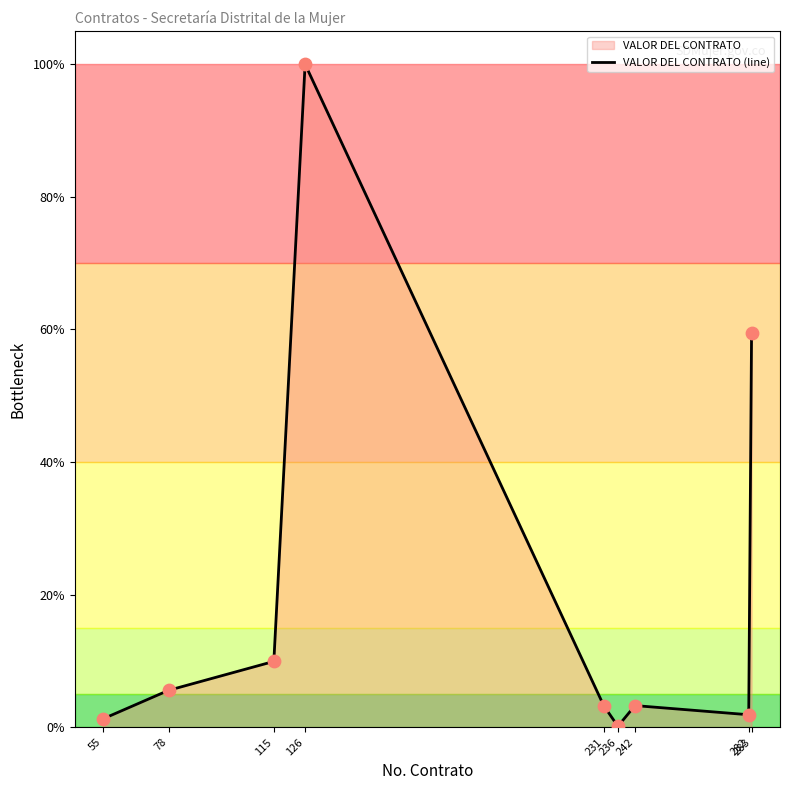

Which has a higher value, 282 or 78?

78